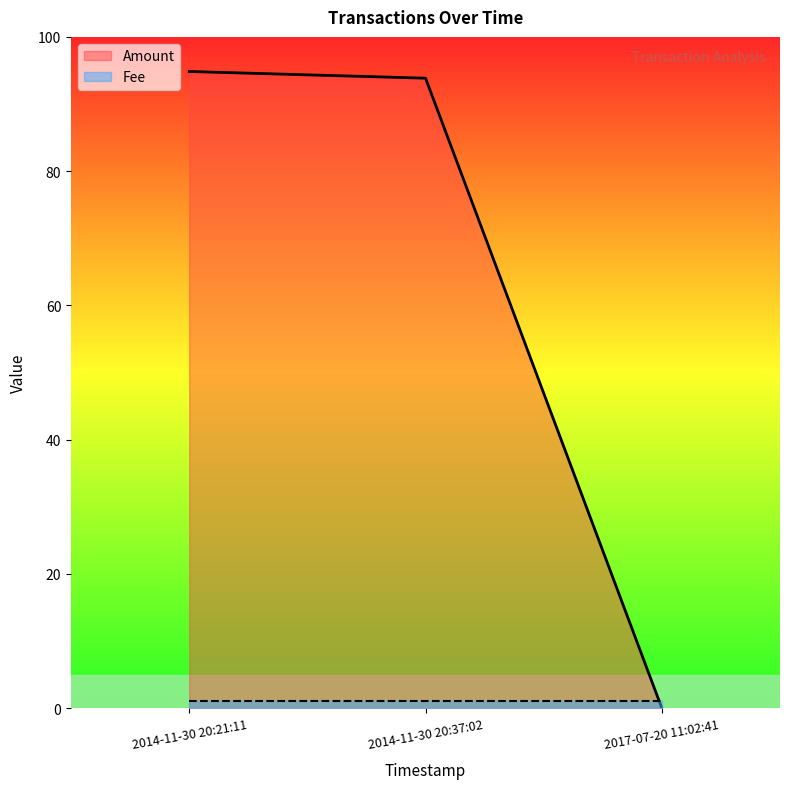

Rank the series by their average value, from lowest to highest.

Fee, Amount